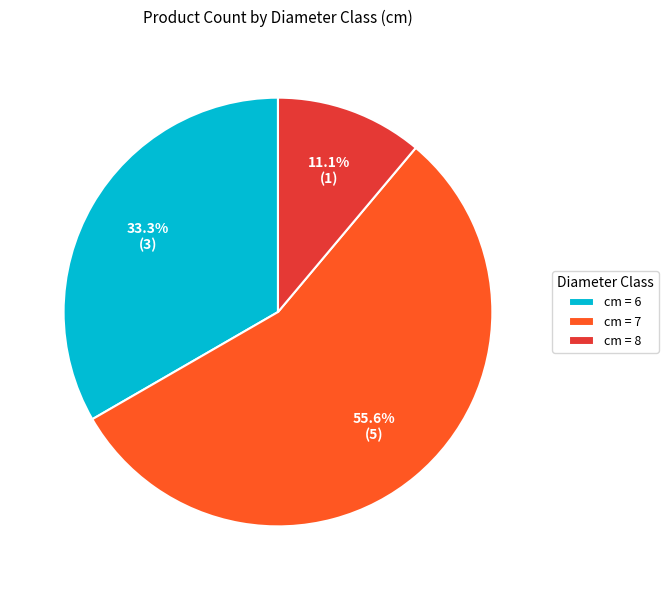

Which slice represents more than half of the pie?

cm = 7